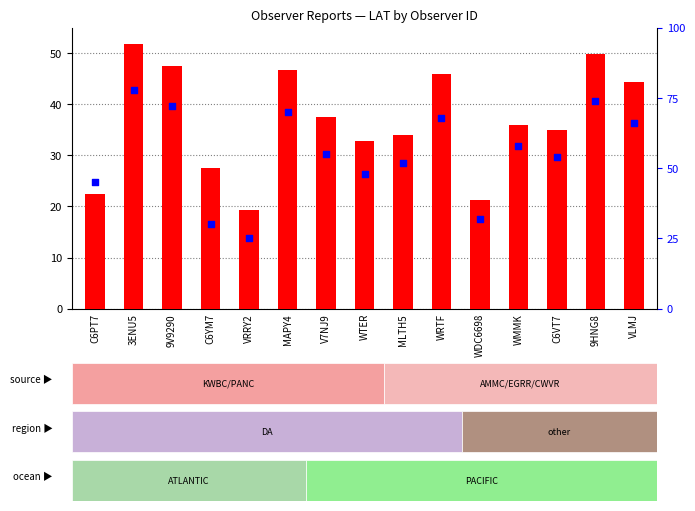

Which series has the largest total across all categories?

percentile rank within the sample